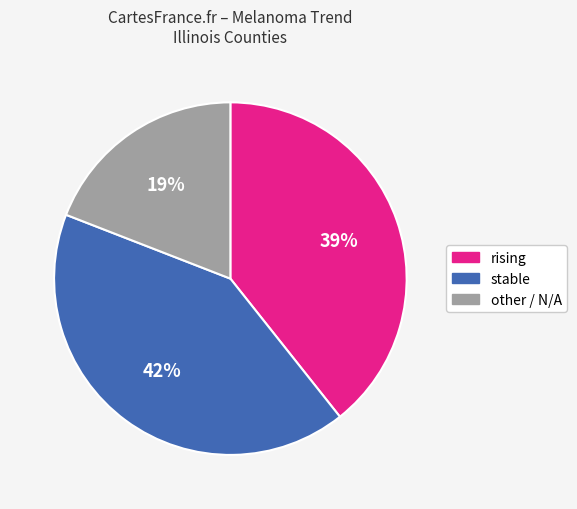

Count the number of slices in the pie.

3